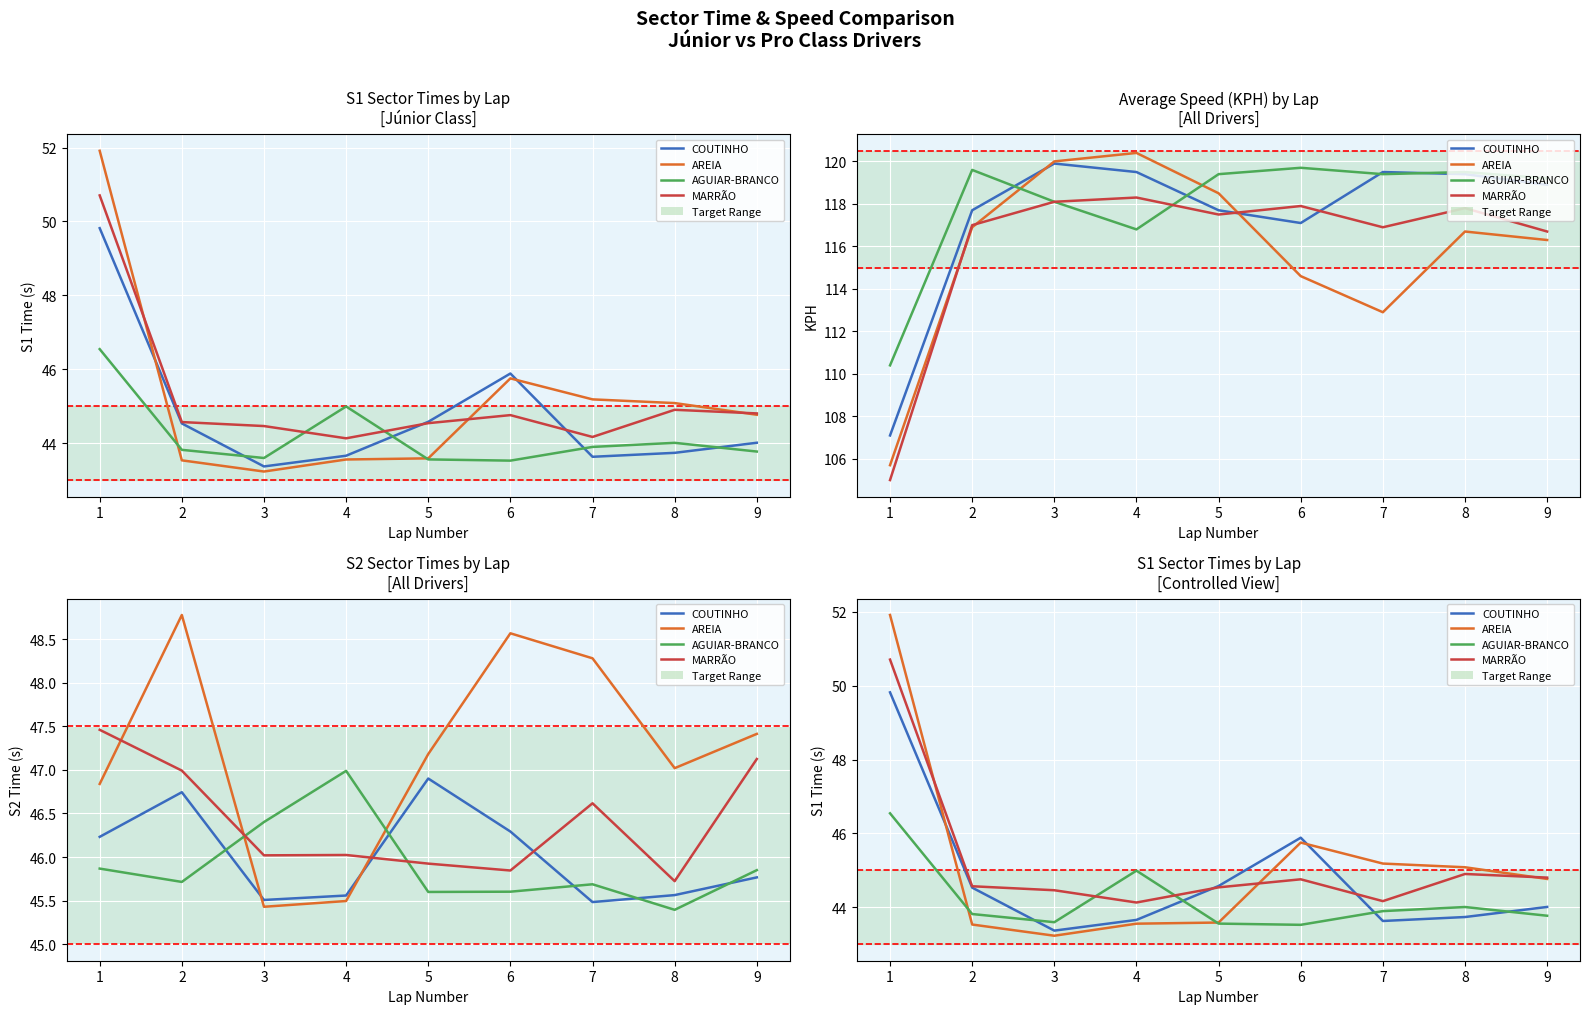

What is the difference between the highest and lowest values at 1?

5.4